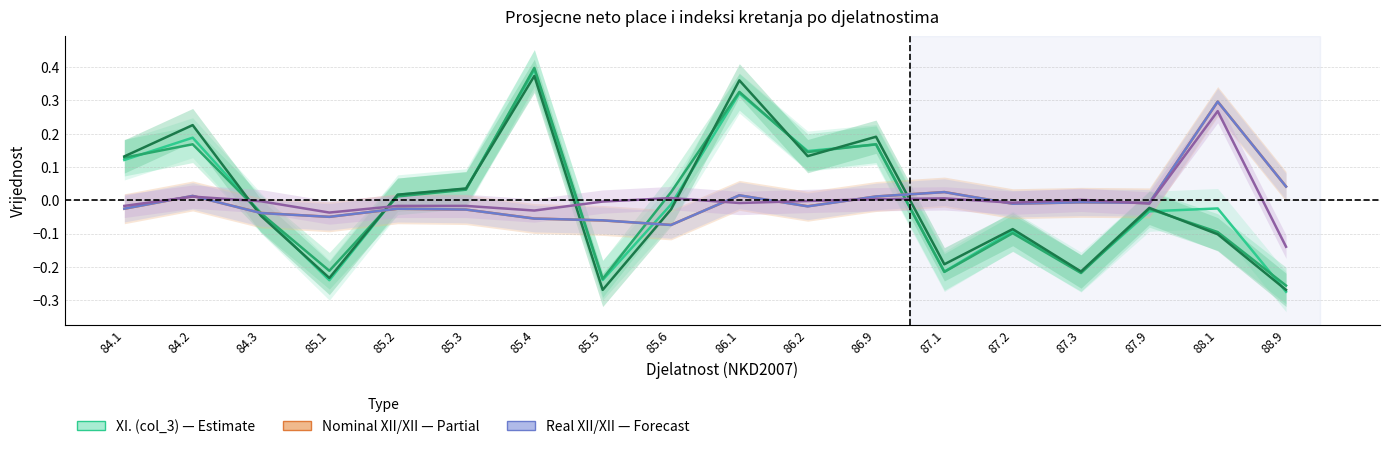

Which series has the largest range (max minus min)?

XI. (col_3)